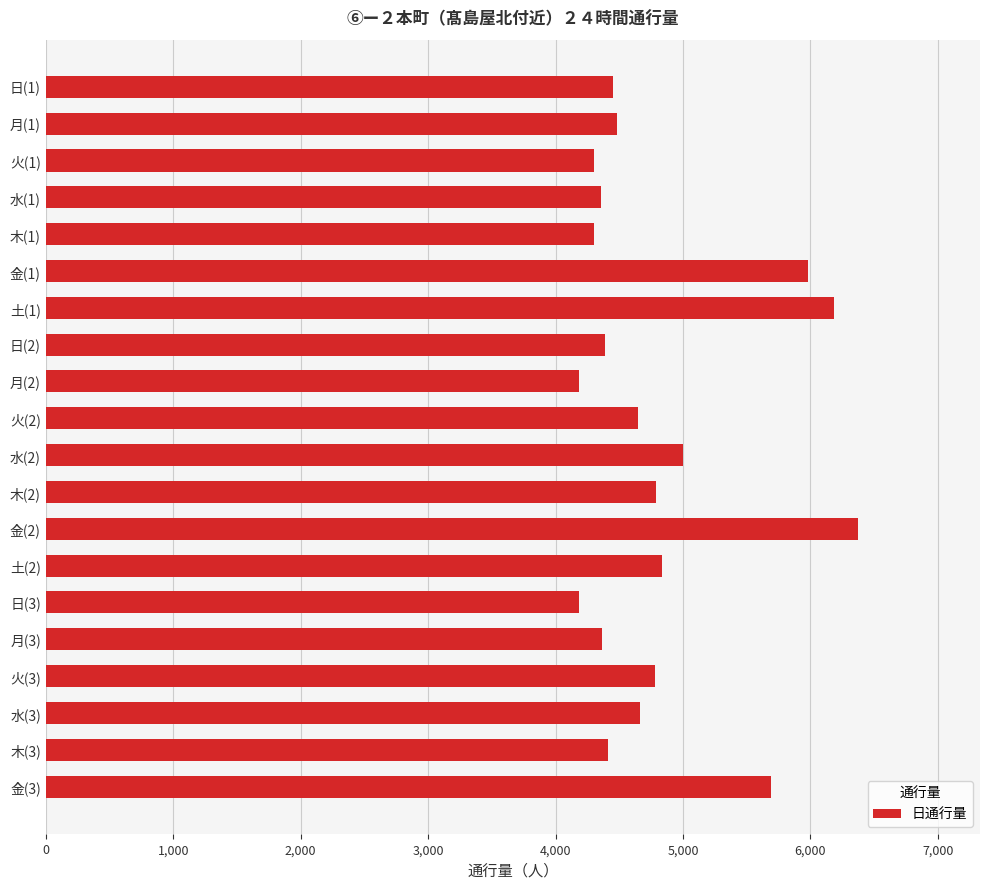

The value at 火(2) is 1471. True or false?

False